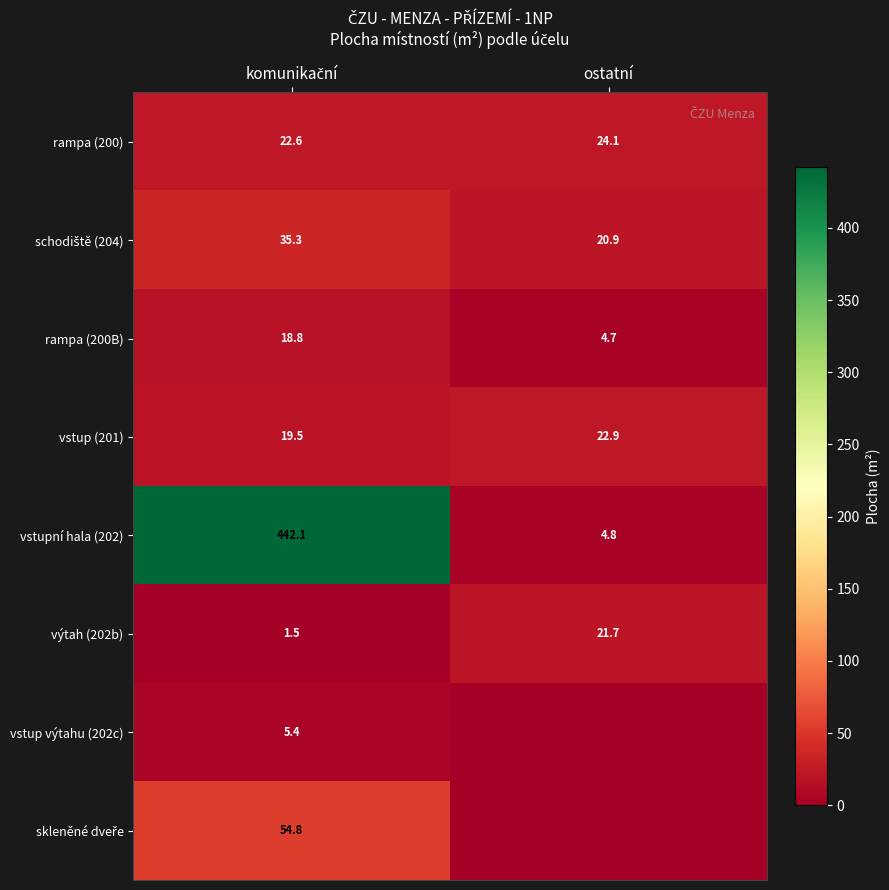

The value of rampa (200) at ostatní is 10.9. True or false?

False